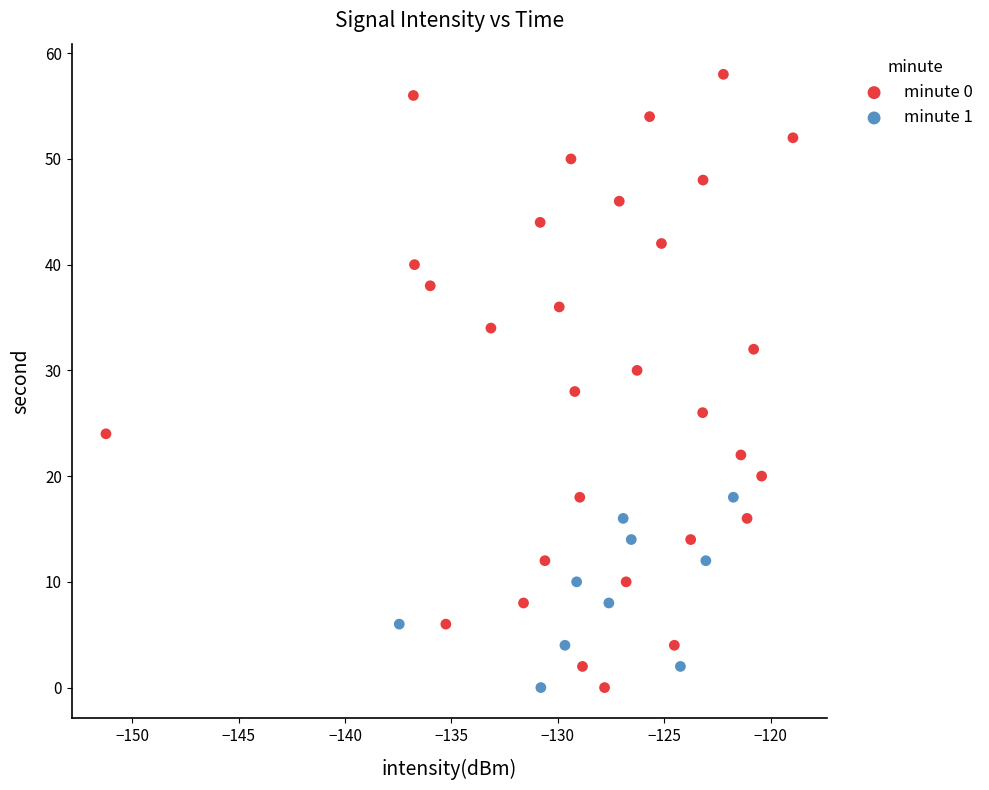

Which series has the largest Y range (max minus min)?

minute 0